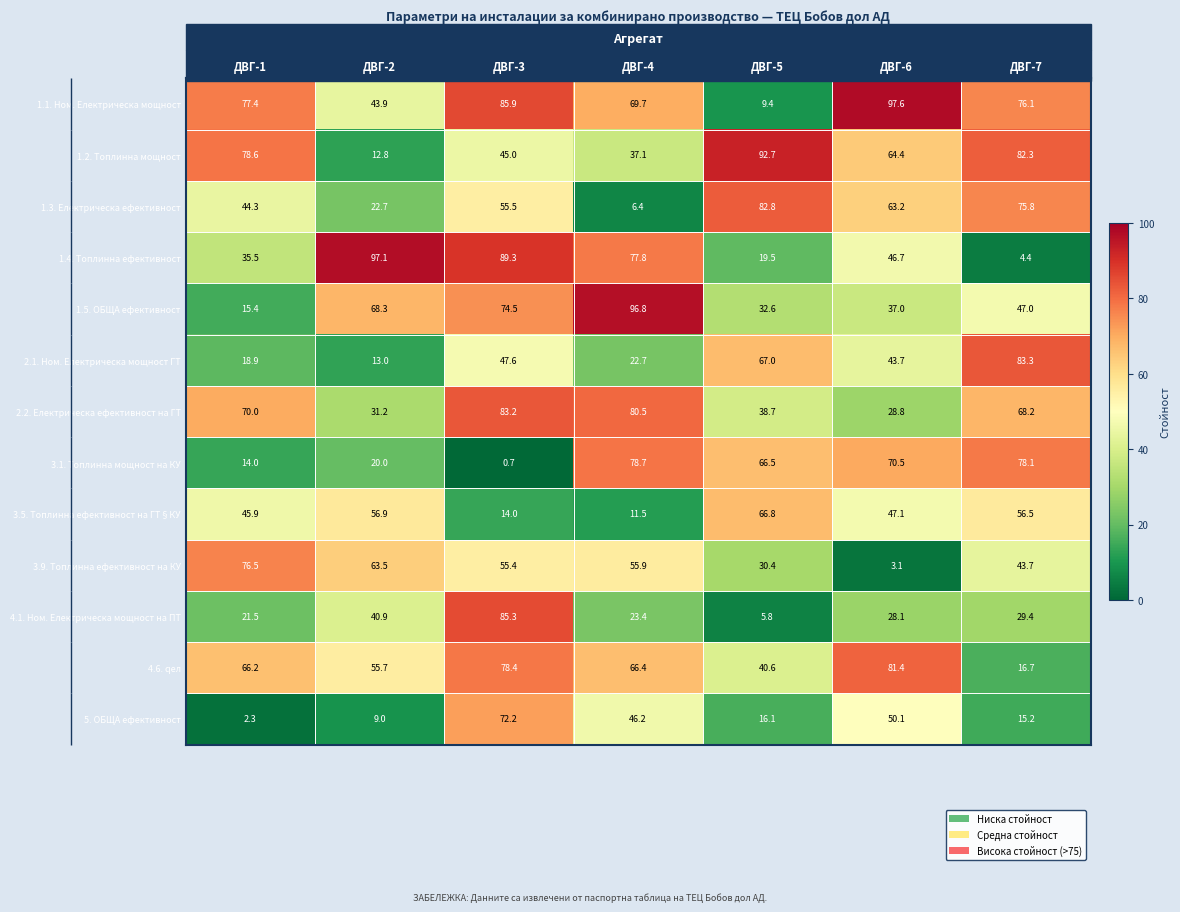

At which category is the sum across all series the highest?

ДВГ-3